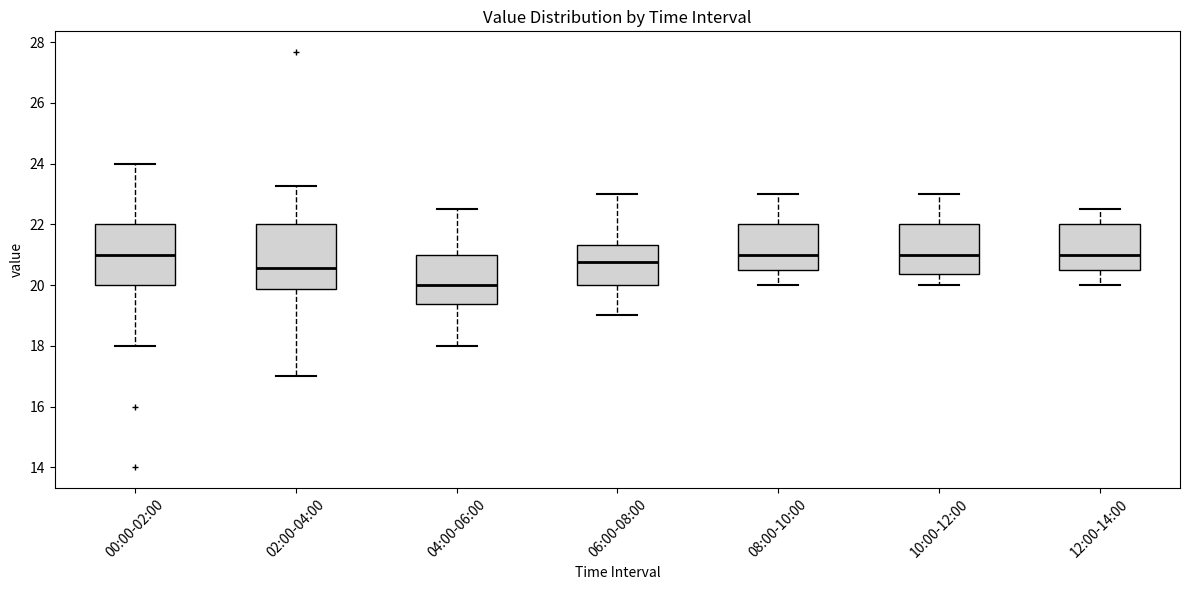

Reading left to right, transcribe this box plot: for each box, give where its median line is, the range the box spans, and where its two whiskers end, as read against the y-axis. The values are not printed on the chart, so give them approximately, as read against the axis.

00:00-02:00: median 21.0, box 20.0 to 22.0, whiskers 18.0 to 24.0
02:00-04:00: median 20.6, box 19.8 to 22.0, whiskers 17.0 to 23.2
04:00-06:00: median 20.0, box 19.4 to 21.0, whiskers 18.0 to 22.6
06:00-08:00: median 20.8, box 20.0 to 21.4, whiskers 19.0 to 23.0
08:00-10:00: median 21.0, box 20.6 to 22.0, whiskers 20.0 to 23.0
10:00-12:00: median 21.0, box 20.4 to 22.0, whiskers 20.0 to 23.0
12:00-14:00: median 21.0, box 20.6 to 22.0, whiskers 20.0 to 22.6